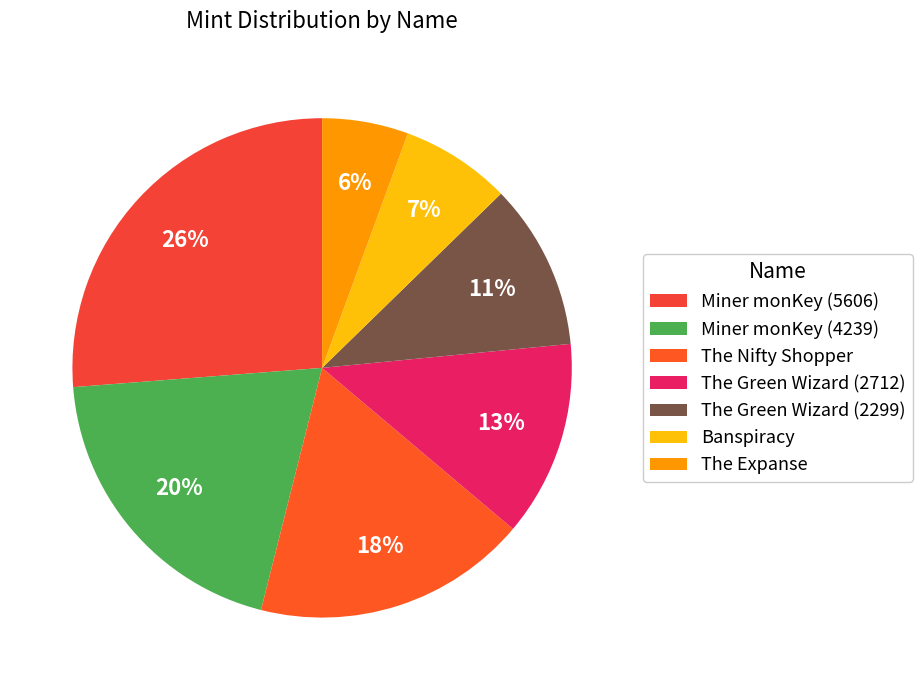

Is there any slice that represents more than half of the pie?

No